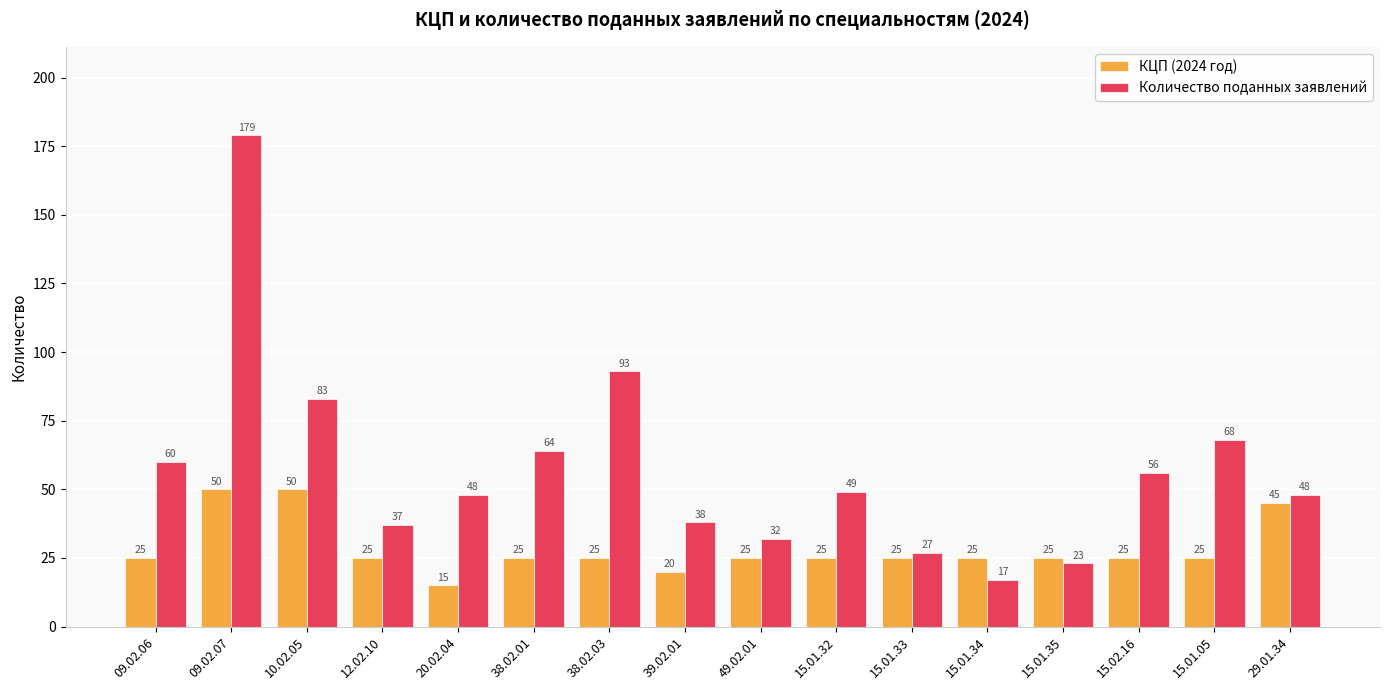

How many groups of bars are there?

16